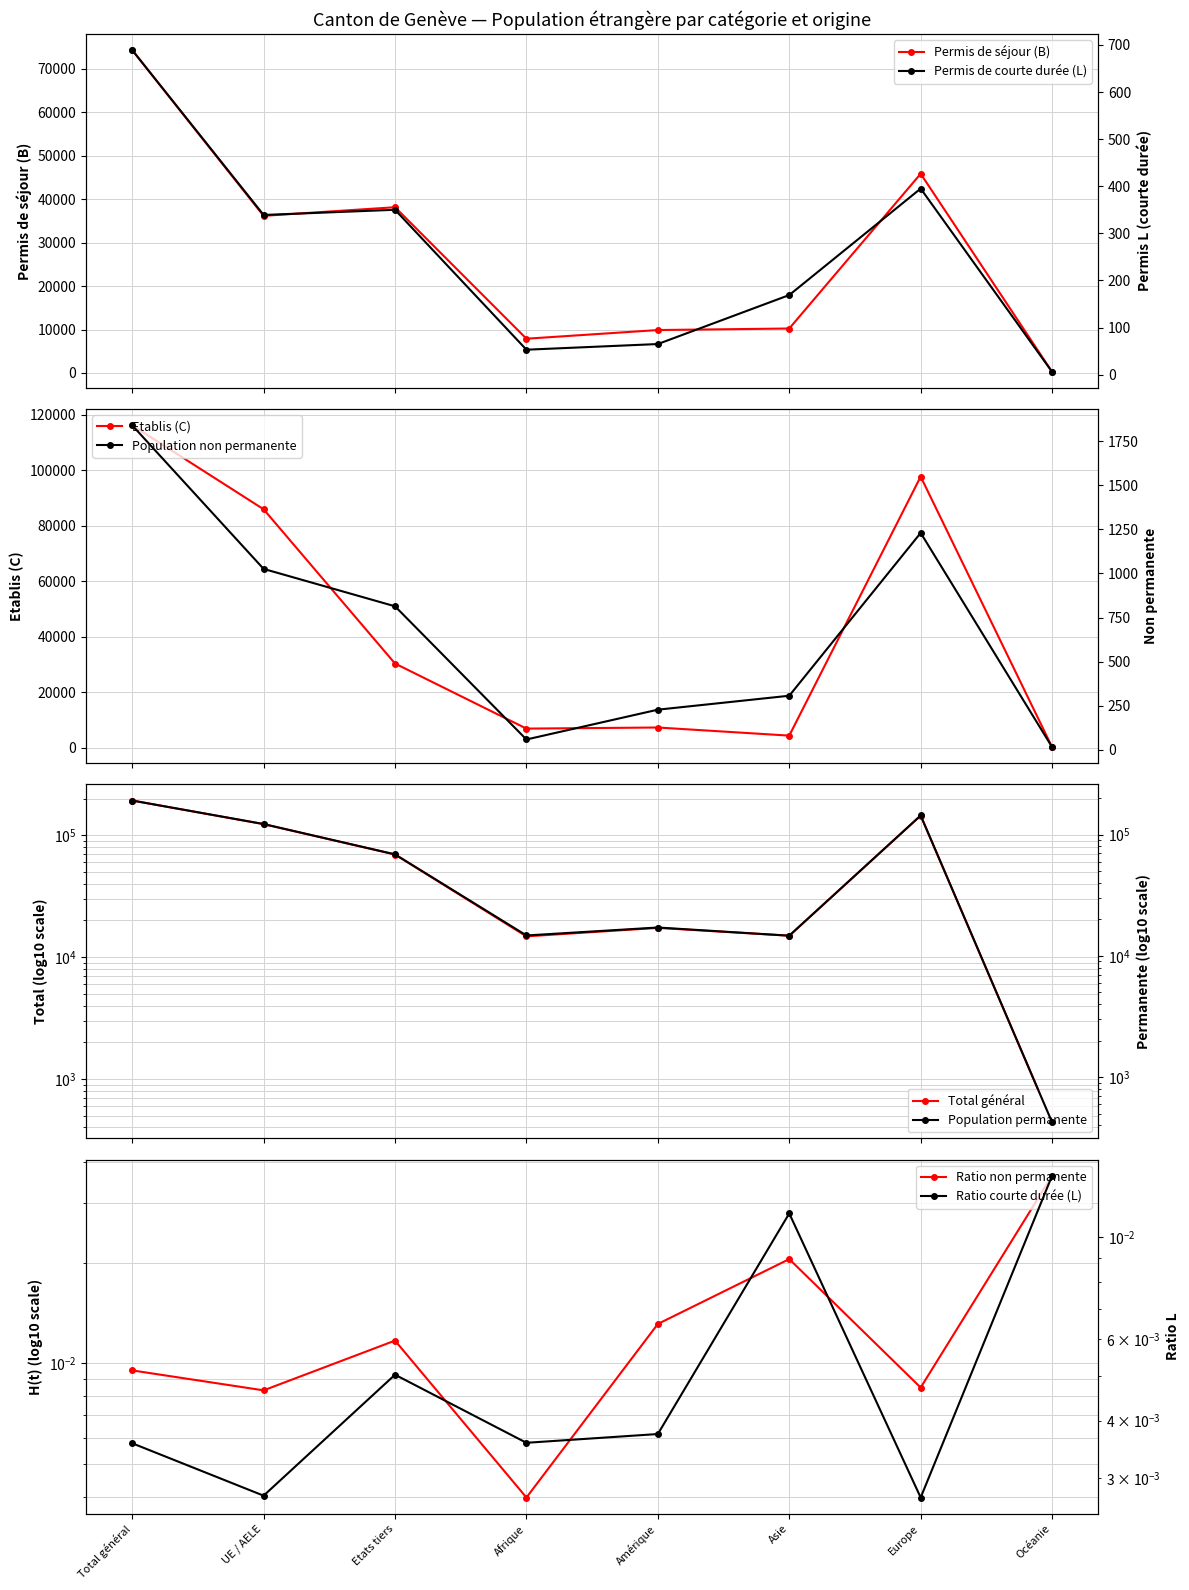

True or false: Permis de courte durée (L) Total has a value of 689 at Total général.

True